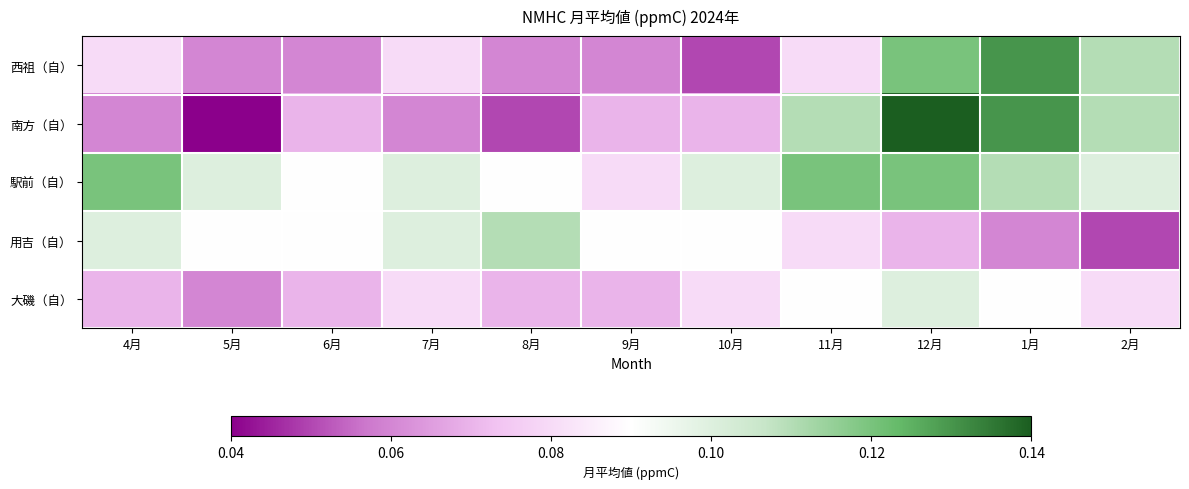

Reading left to right, list all the values displayed in this chart.

西祖（自）: 4月=0.1	5月=0.1	6月=0.1	7月=0.1	8月=0.1	9月=0.1	10月=0.1	11月=0.1	12月=0.1	1月=0.1	2月=0.1
南方（自）: 4月=0.1	5月=0.0	6月=0.1	7月=0.1	8月=0.1	9月=0.1	10月=0.1	11月=0.1	12月=0.1	1月=0.1	2月=0.1
駅前（自）: 4月=0.1	5月=0.1	6月=0.1	7月=0.1	8月=0.1	9月=0.1	10月=0.1	11月=0.1	12月=0.1	1月=0.1	2月=0.1
用吉（自）: 4月=0.1	5月=0.1	6月=0.1	7月=0.1	8月=0.1	9月=0.1	10月=0.1	11月=0.1	12月=0.1	1月=0.1	2月=0.1
大磯（自）: 4月=0.1	5月=0.1	6月=0.1	7月=0.1	8月=0.1	9月=0.1	10月=0.1	11月=0.1	12月=0.1	1月=0.1	2月=0.1